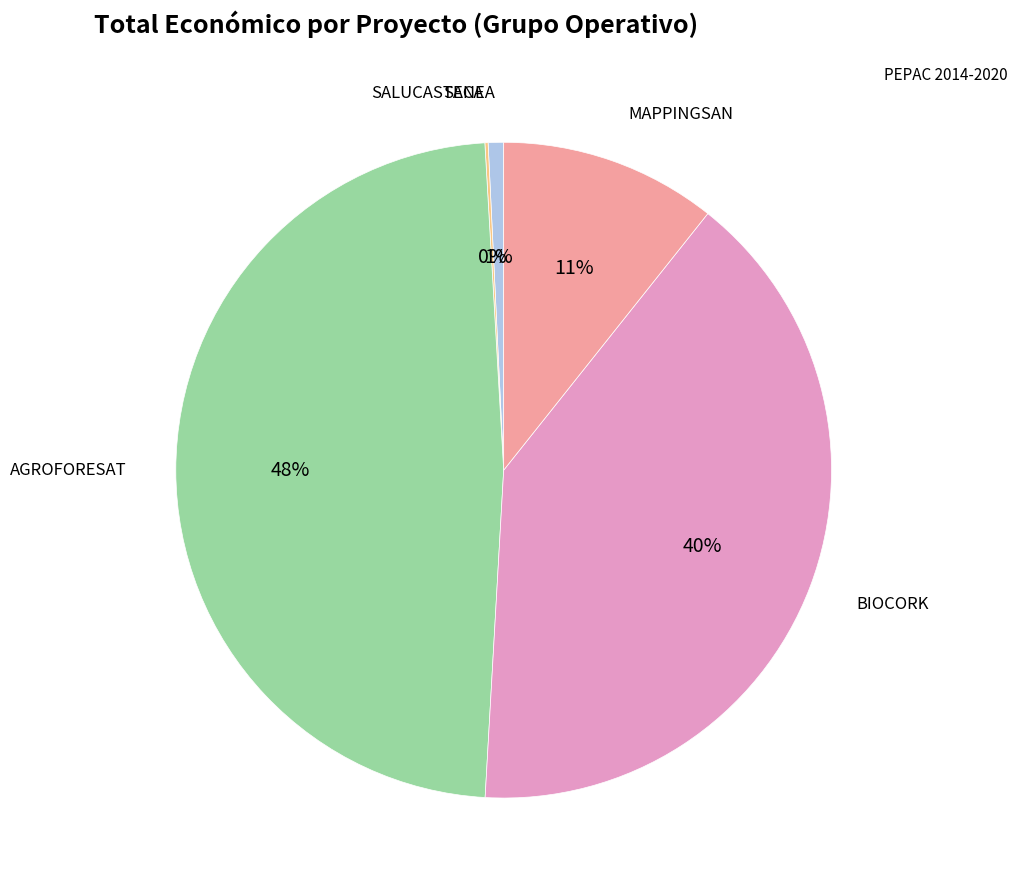

To the nearest percent, what is the average slice percentage?

20%